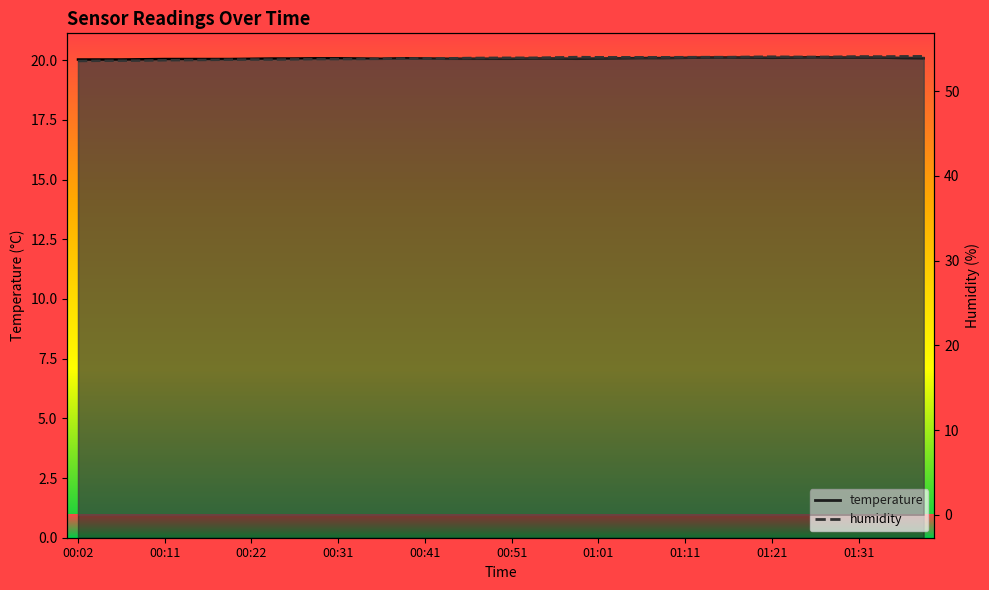

What is the approximate value of humidity at 00:19?

53.7